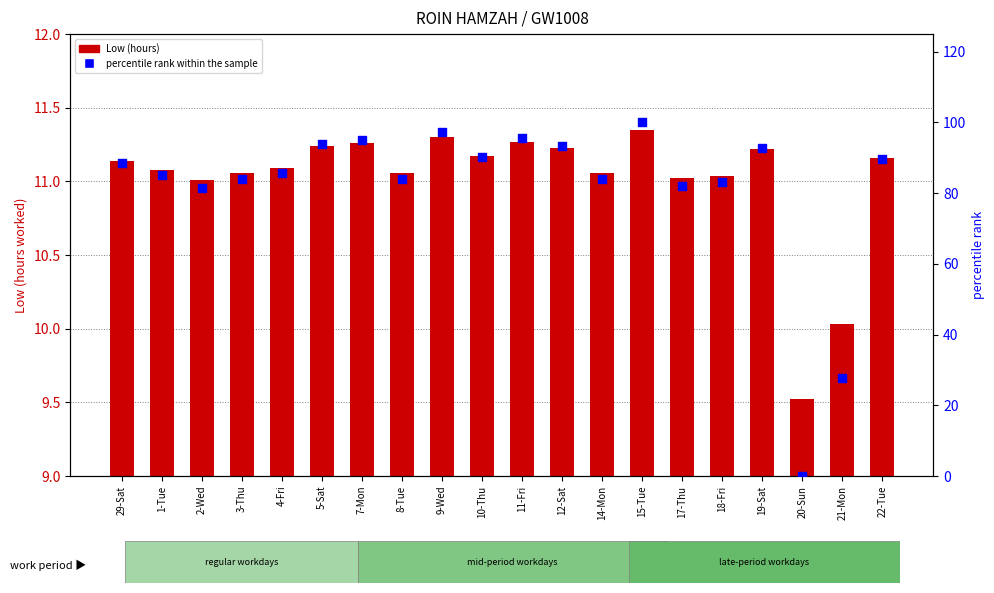

Which series has the widest spread of Y values?

percentile rank within the sample